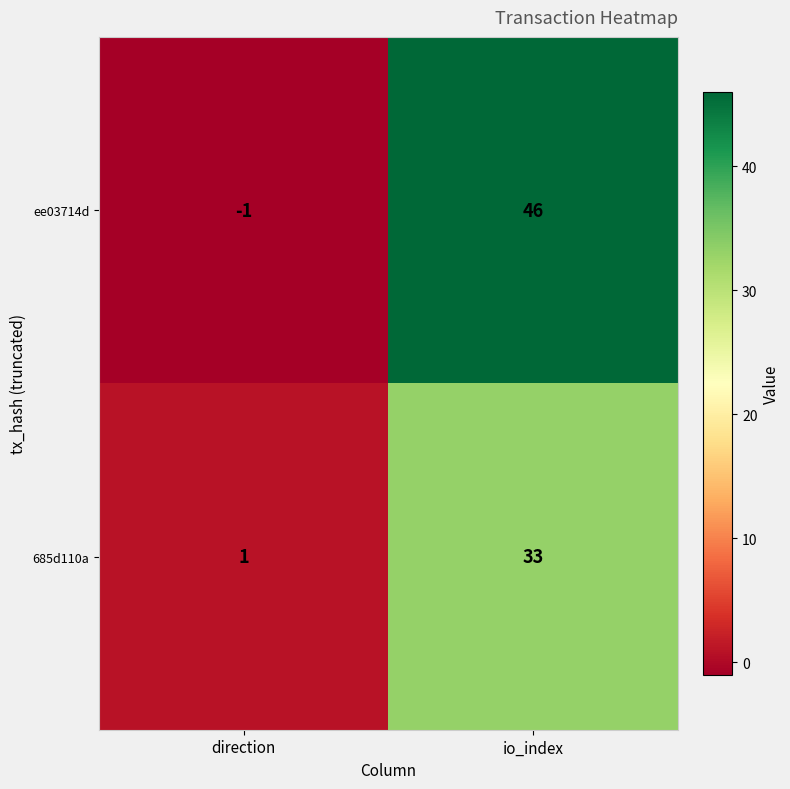

At which label is ee03714d closest to 22?

direction